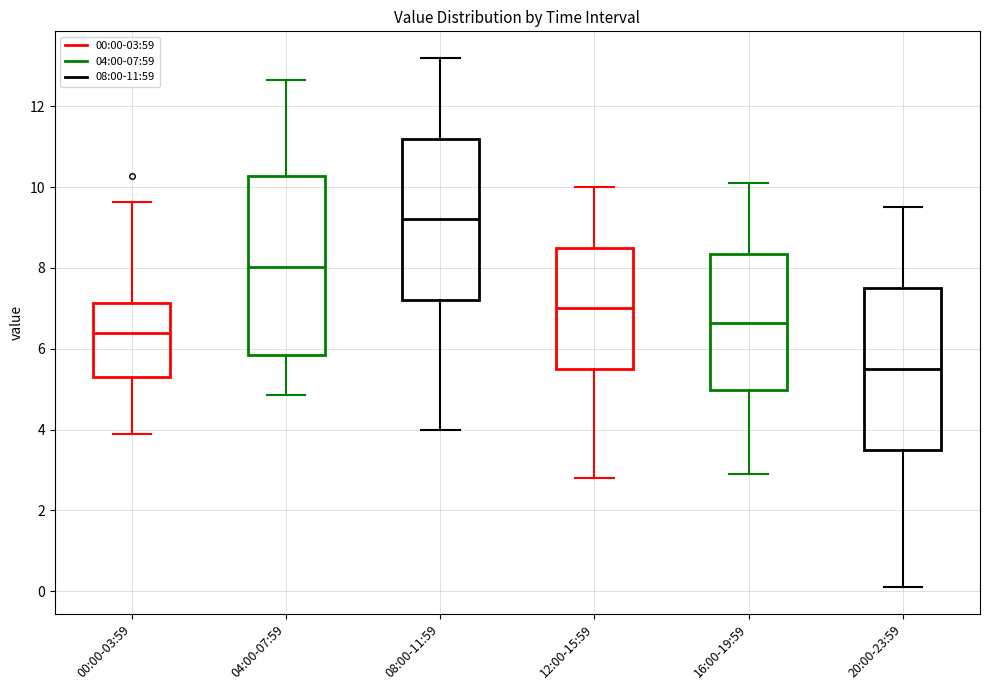

Comparing the boxes themselves (not the whiskers), which one is the tallest?

04:00-07:59